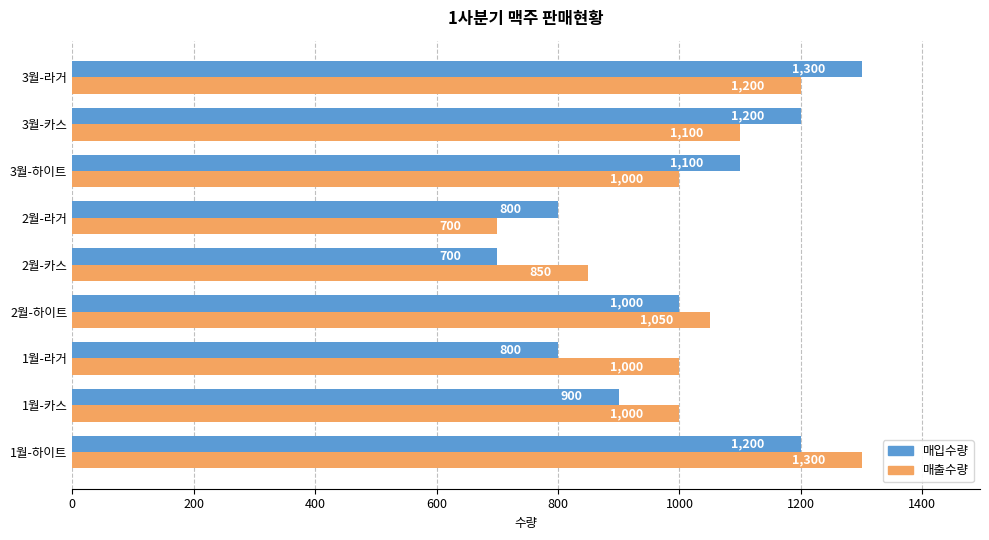

Is the value of 매입수량 at 3월-라거 greater than the value of 매출수량 at 2월-하이트?

Yes